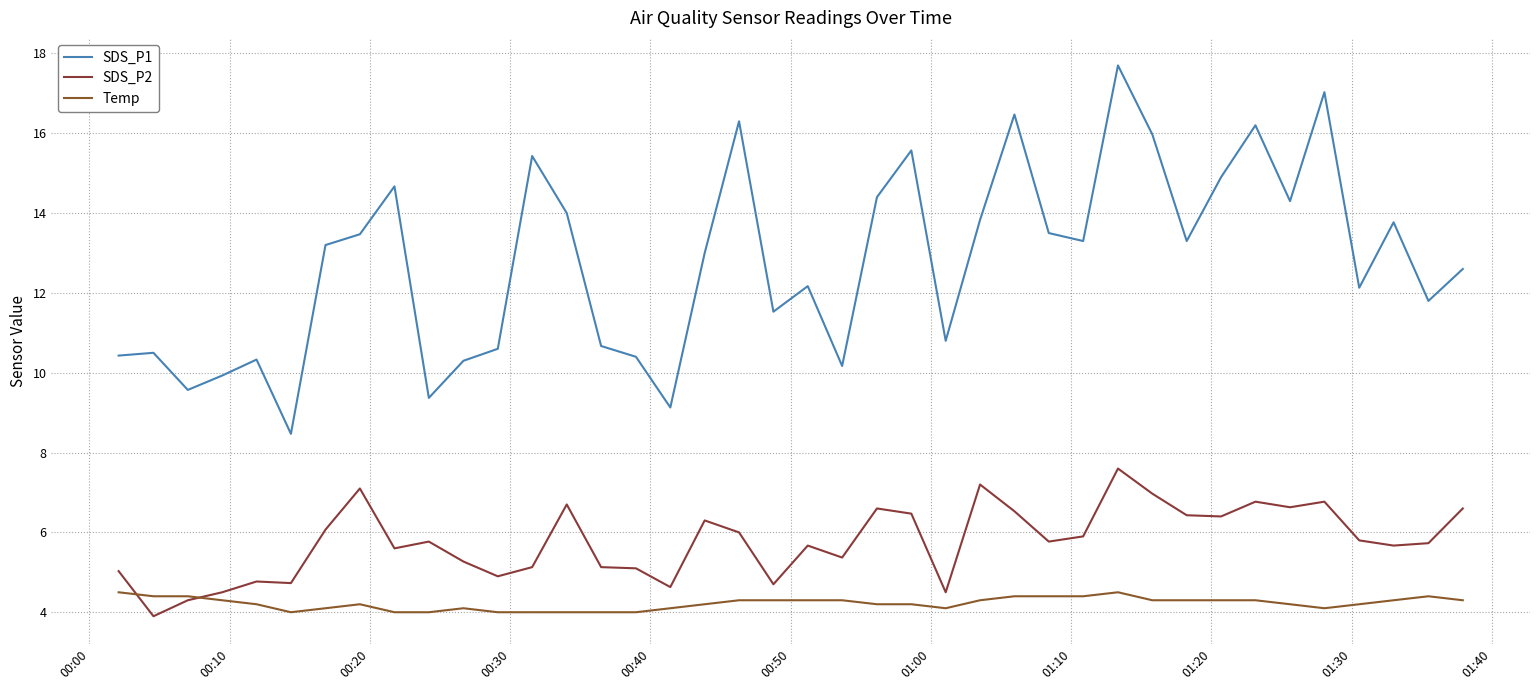

True or false: SDS_P1 and Temp cross at least once.

False